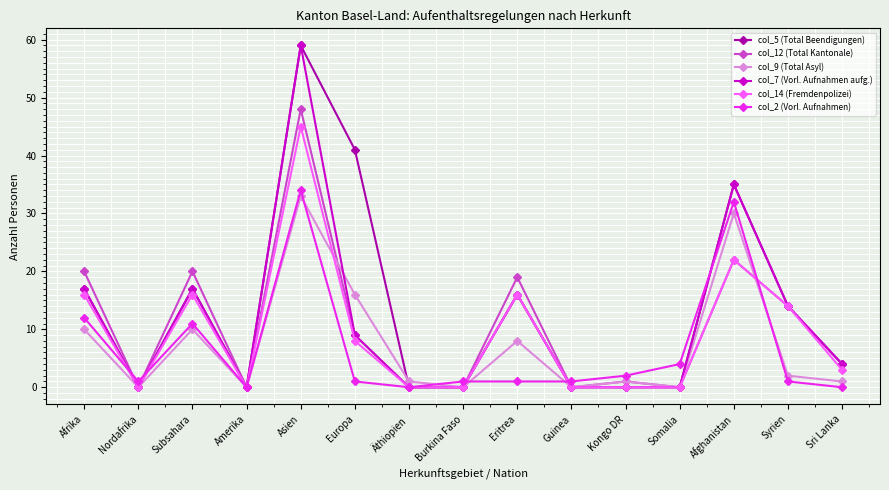

What is the sum of all col_7 (Vorl. Aufnahmen aufg.) values?

171